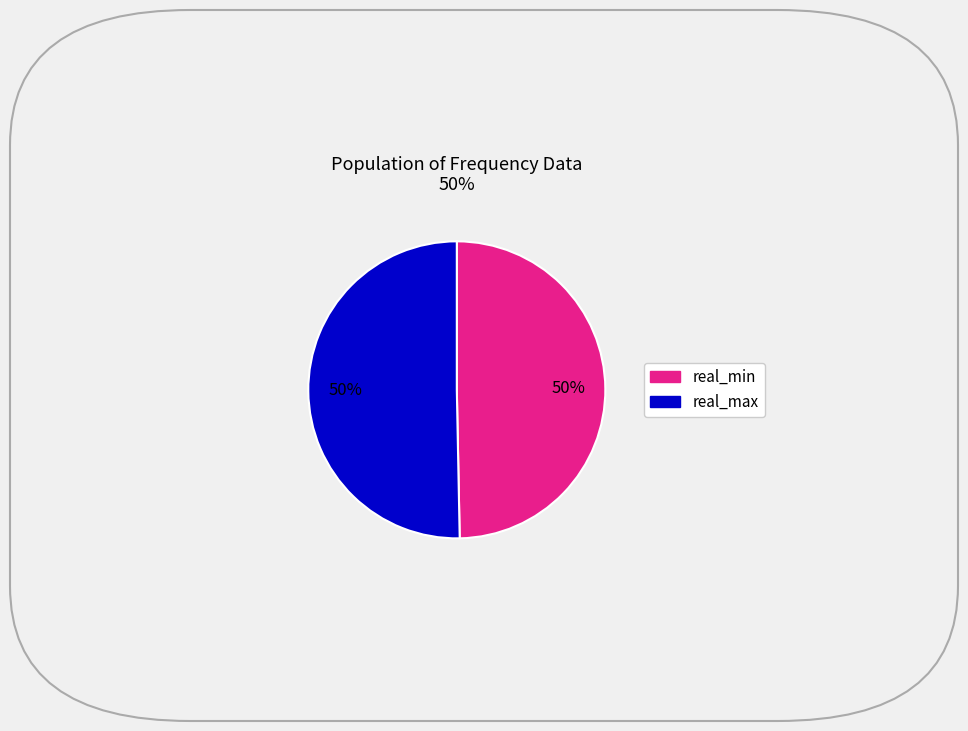

To the nearest percent, what is the average slice percentage?

50%